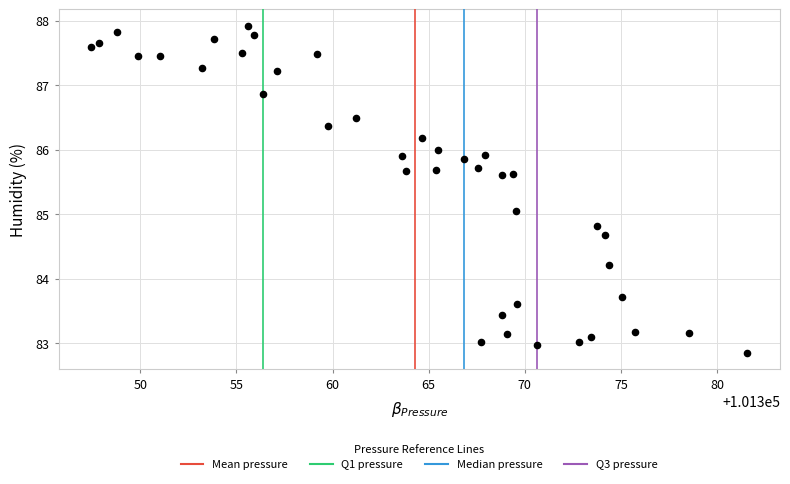

What is the range of Y values (max minus min)?

5.1